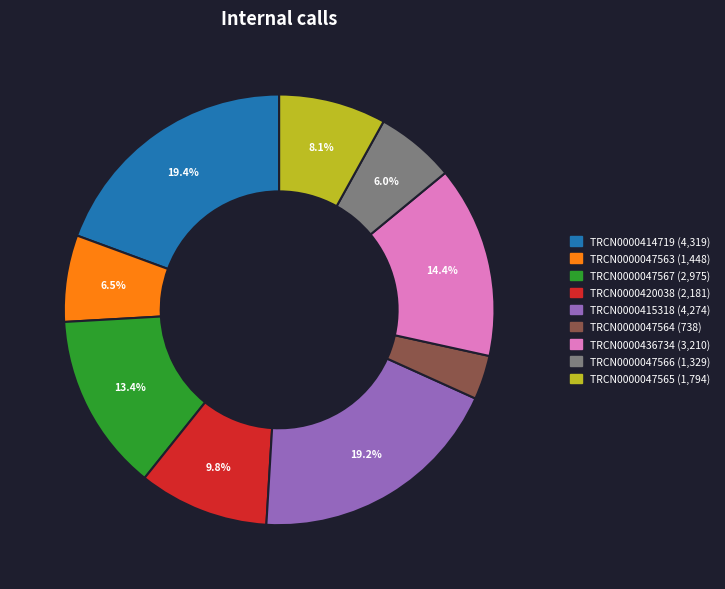

How many segments does this pie chart have?

9